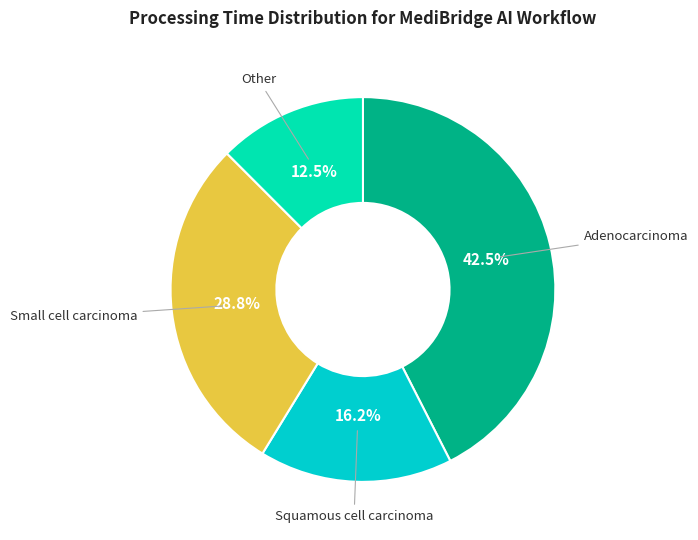

To the nearest percent, what is the average slice percentage?

25%